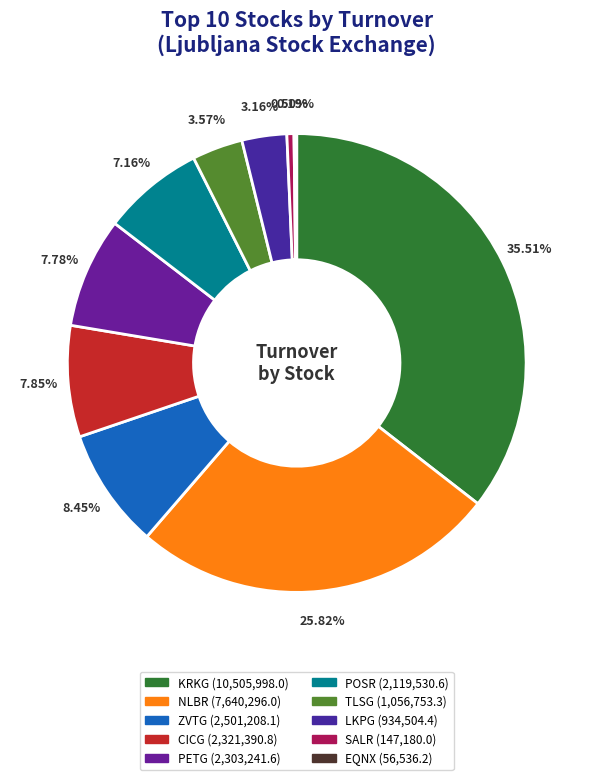

To the nearest percent, what portion does NLBR represent?

26%